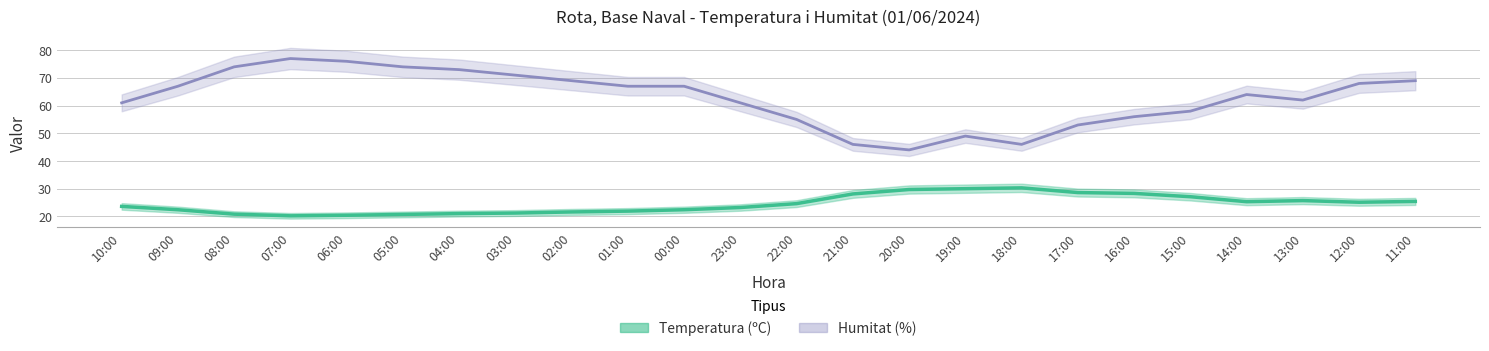

What is the sum of the Humitat (%) values at 23:00 and 20:00?

105.0